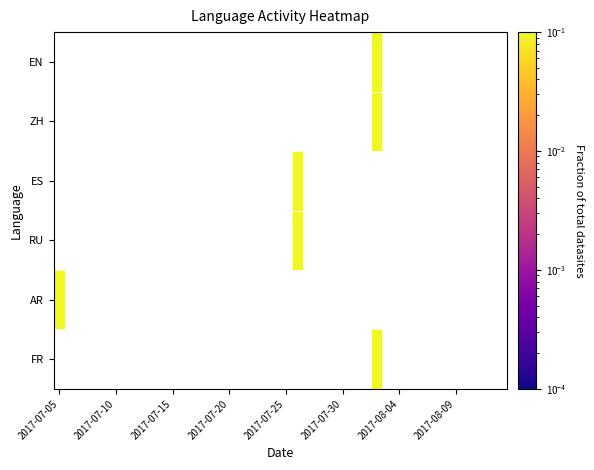

List the series in order of their overall mean, highest first.

EN, ZH, ES, RU, AR, FR